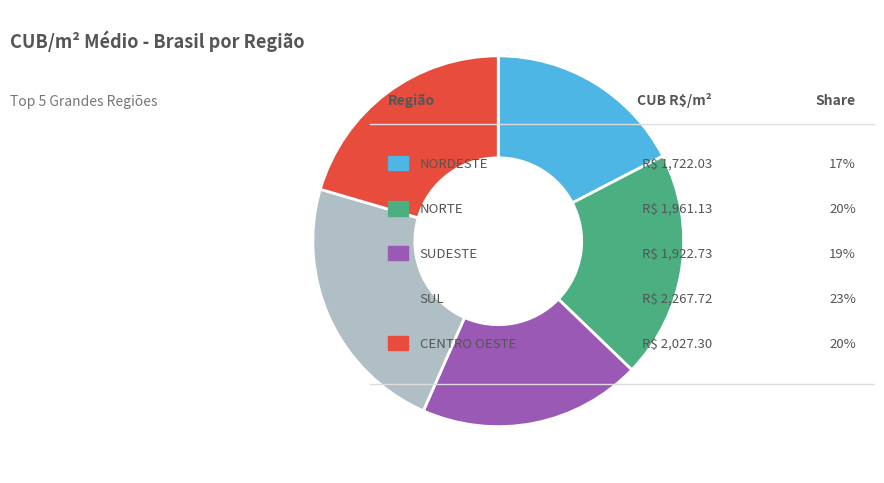

Is there any slice that represents more than half of the pie?

No